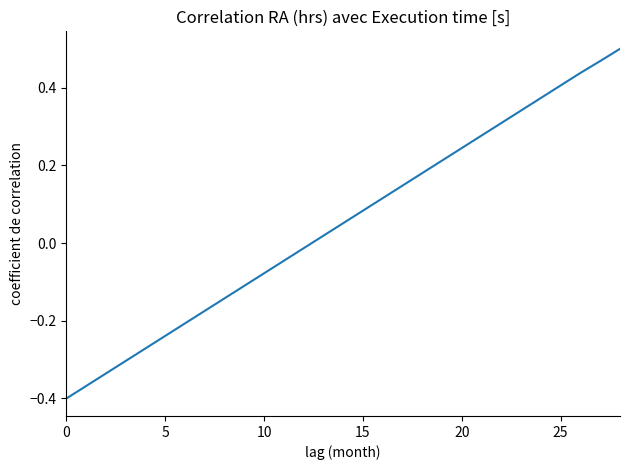

How many positive values are there?

16